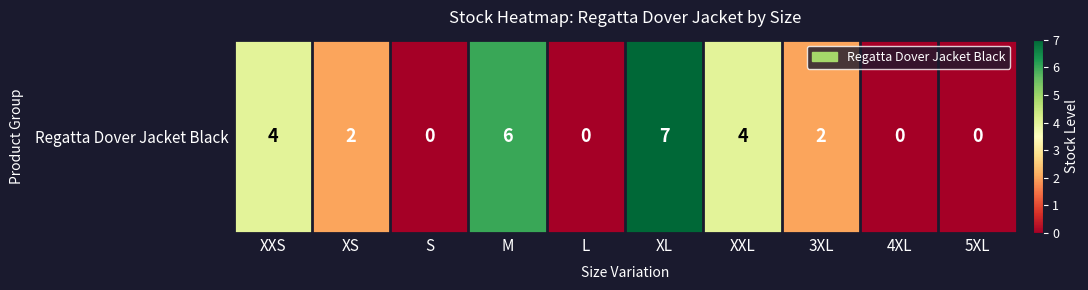

How many positive values are there?

6